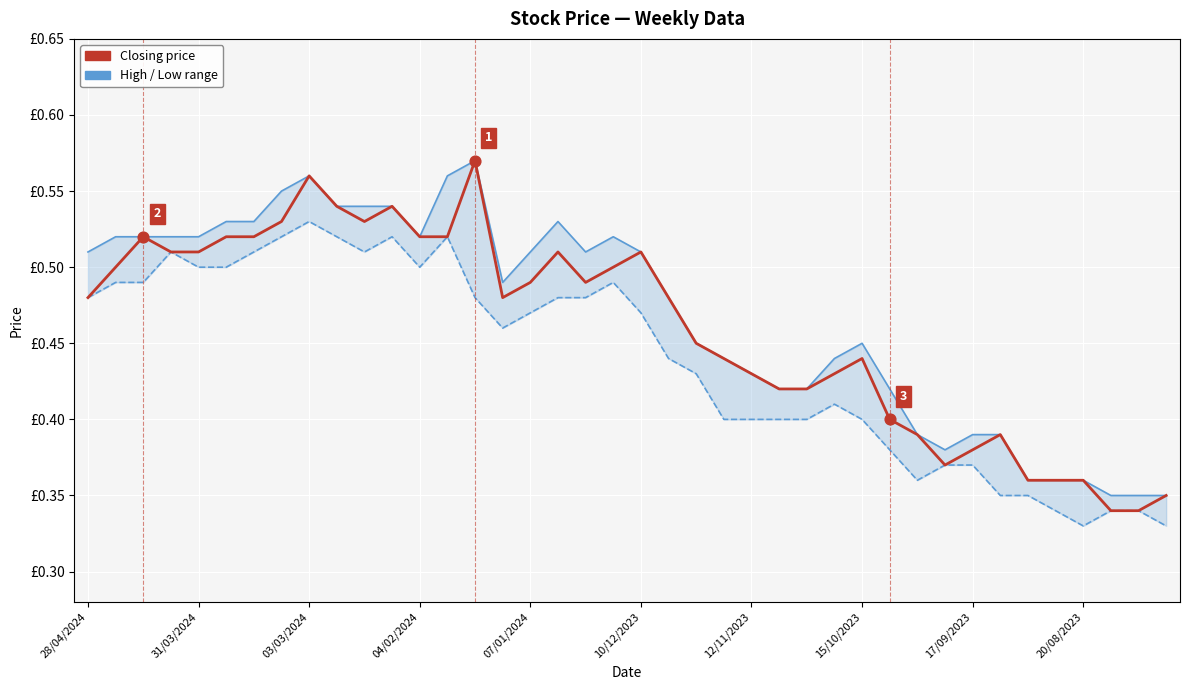

At how many categories does at least one series exceed 0?

40